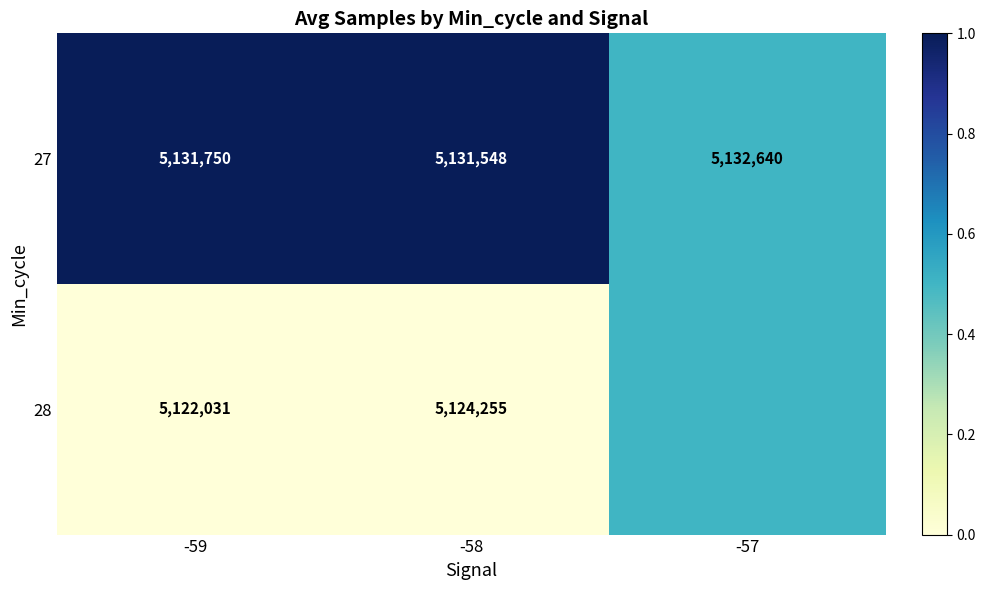

What is the sum of all 27 values?

15395938.0